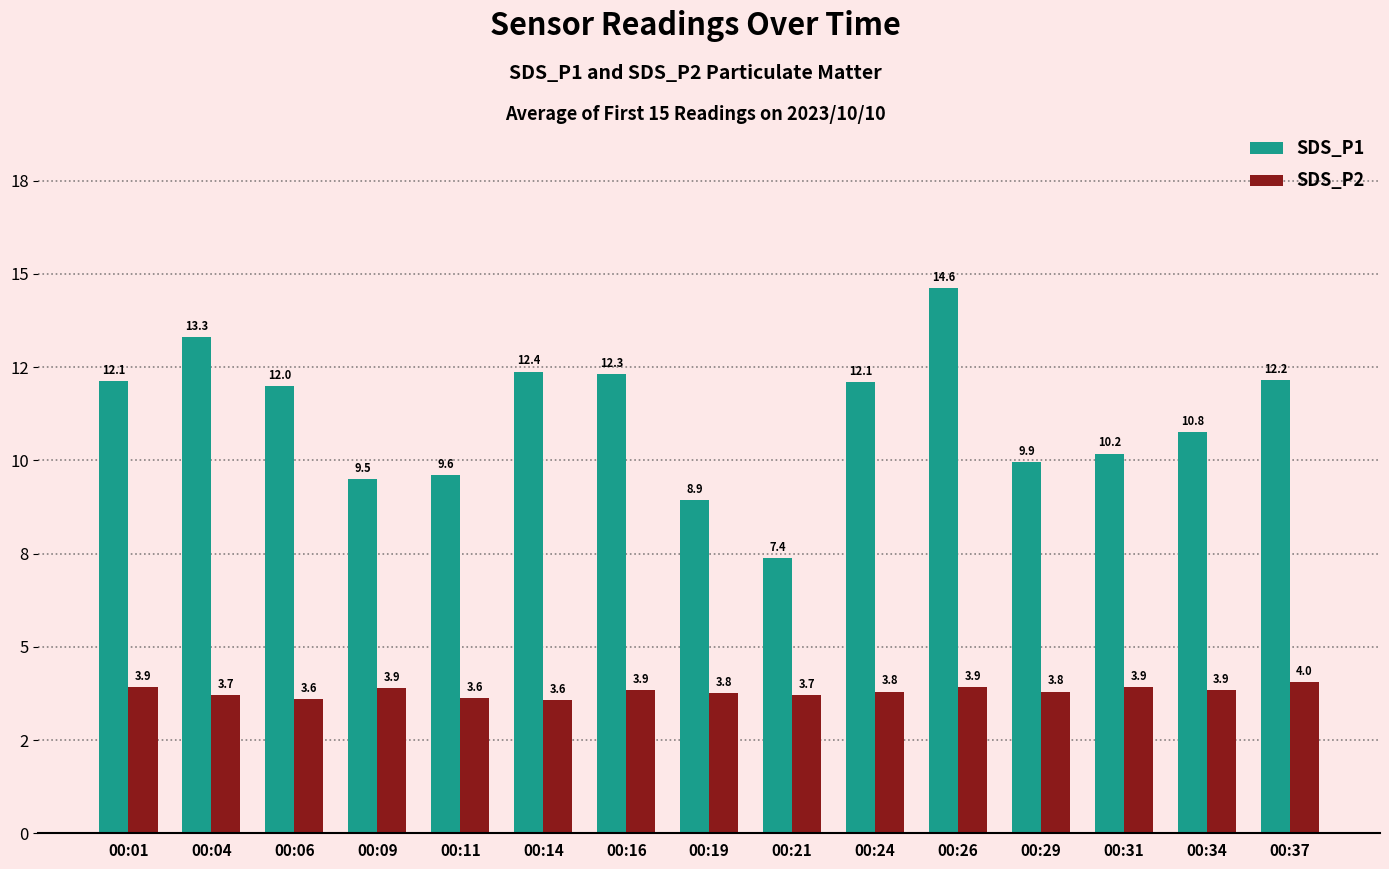

Rank the series by their average value, from highest to lowest.

SDS_P1, SDS_P2